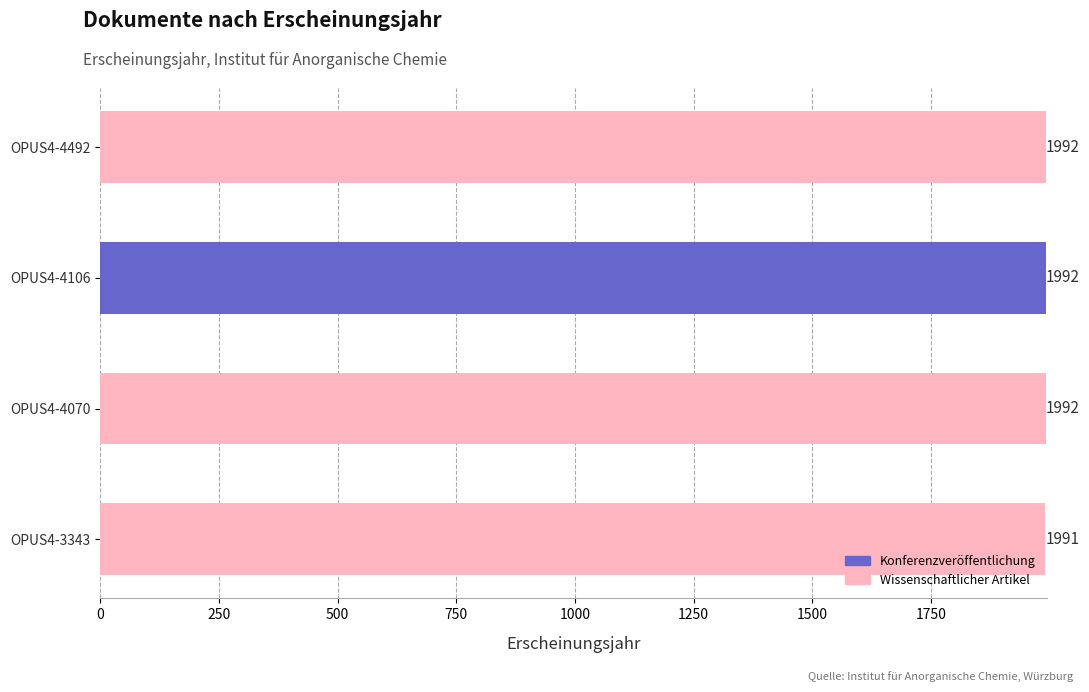

Which has a higher value, OPUS4-3343 or OPUS4-4070?

OPUS4-4070